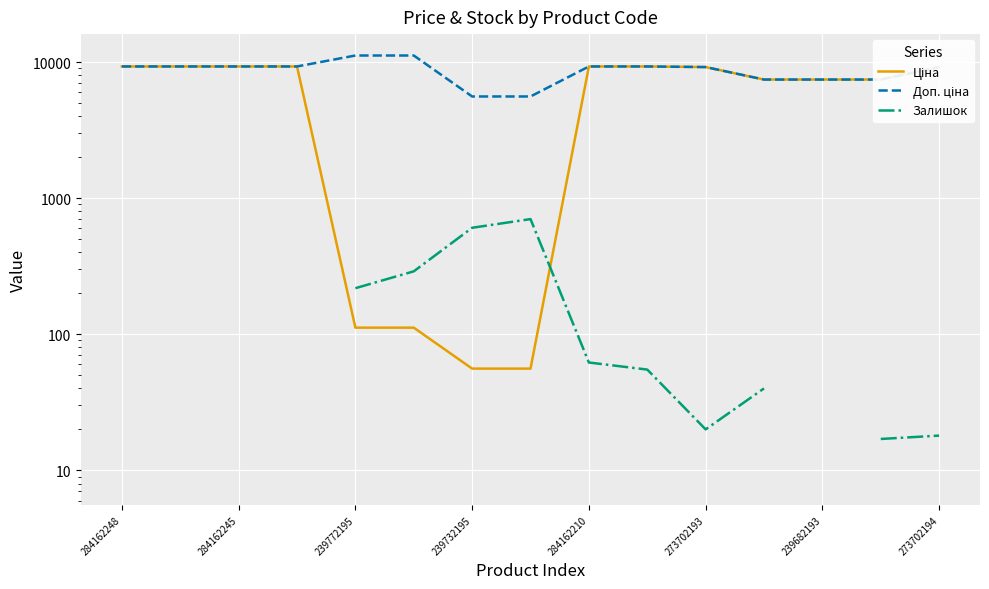

At which category is the sum across all series the highest?

284162210